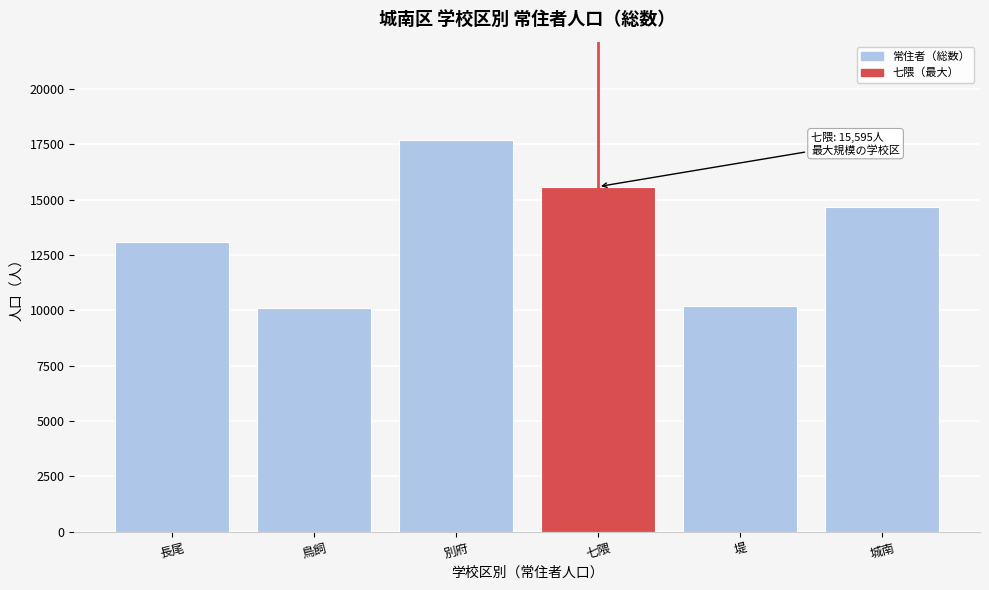

True or false: the data shows 19348 at 城南.

False